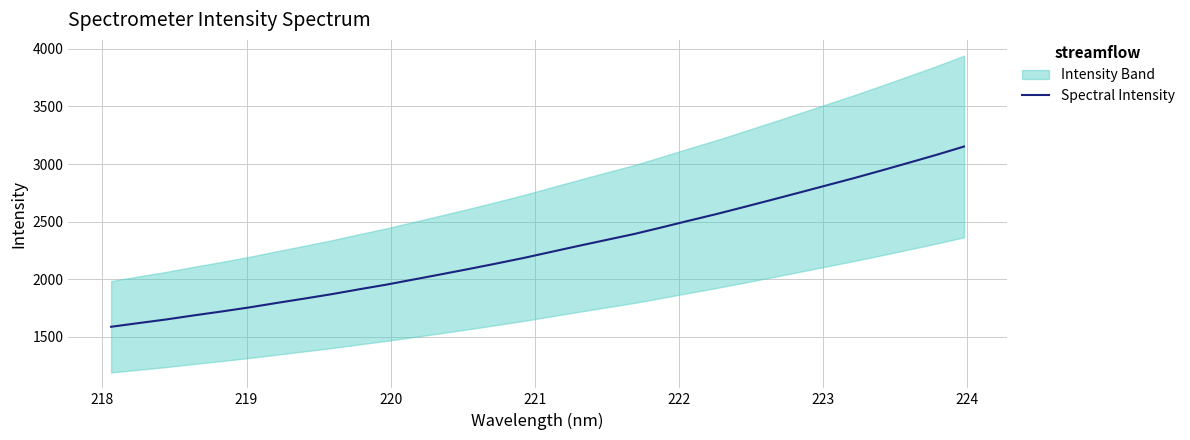

What is the minimum value for Spectral Intensity?

1588.0